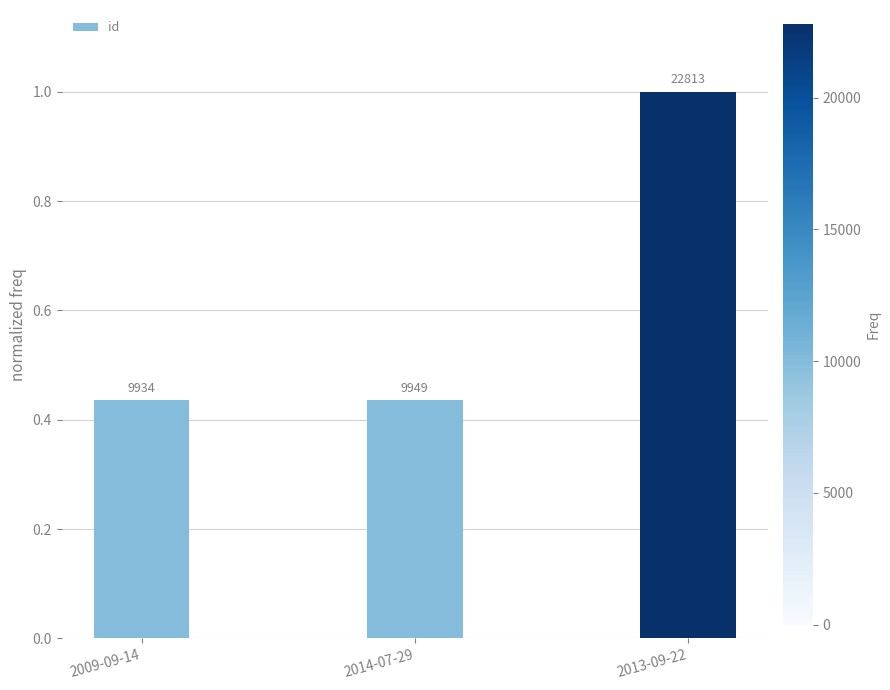

What is the value of the 1st bar from the left?

0.4